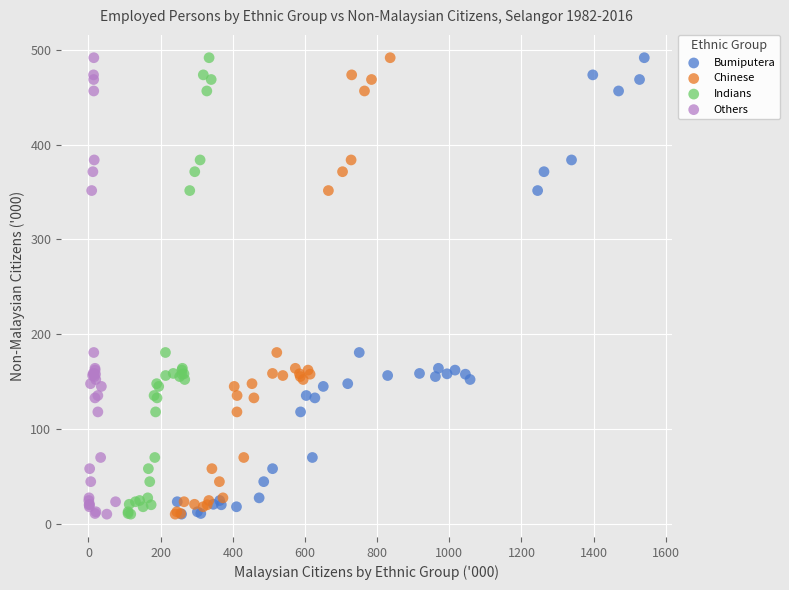

What are all the series names shown in the legend?

Bumiputera, Chinese, Indians, Others